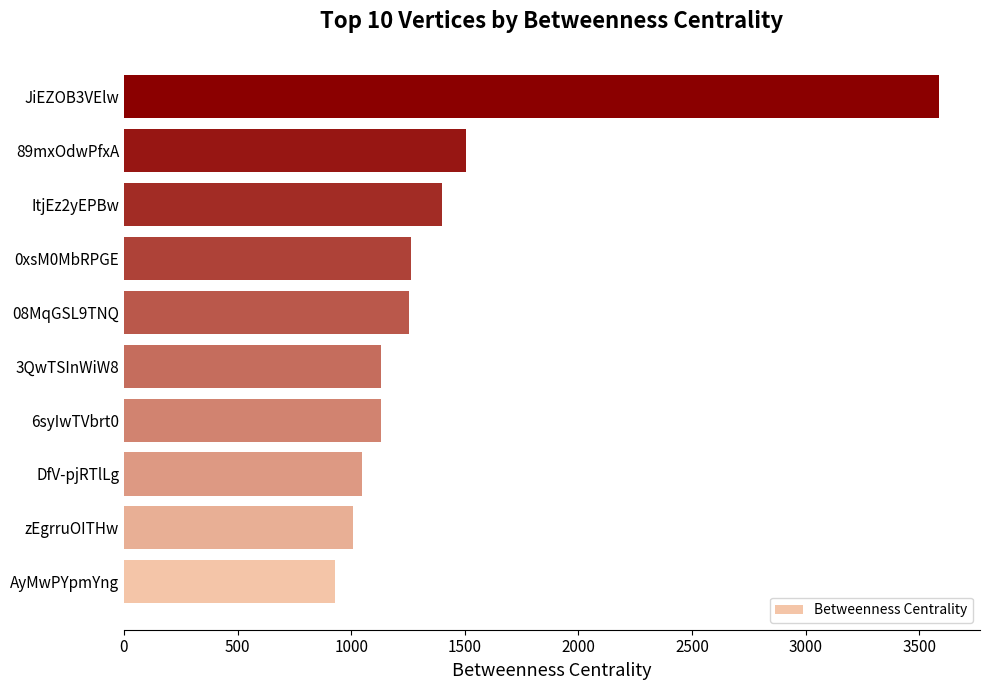

Approximately how many times larger is the value at 3QwTSInWiW8 compared to JiEZOB3VElw?

0.3